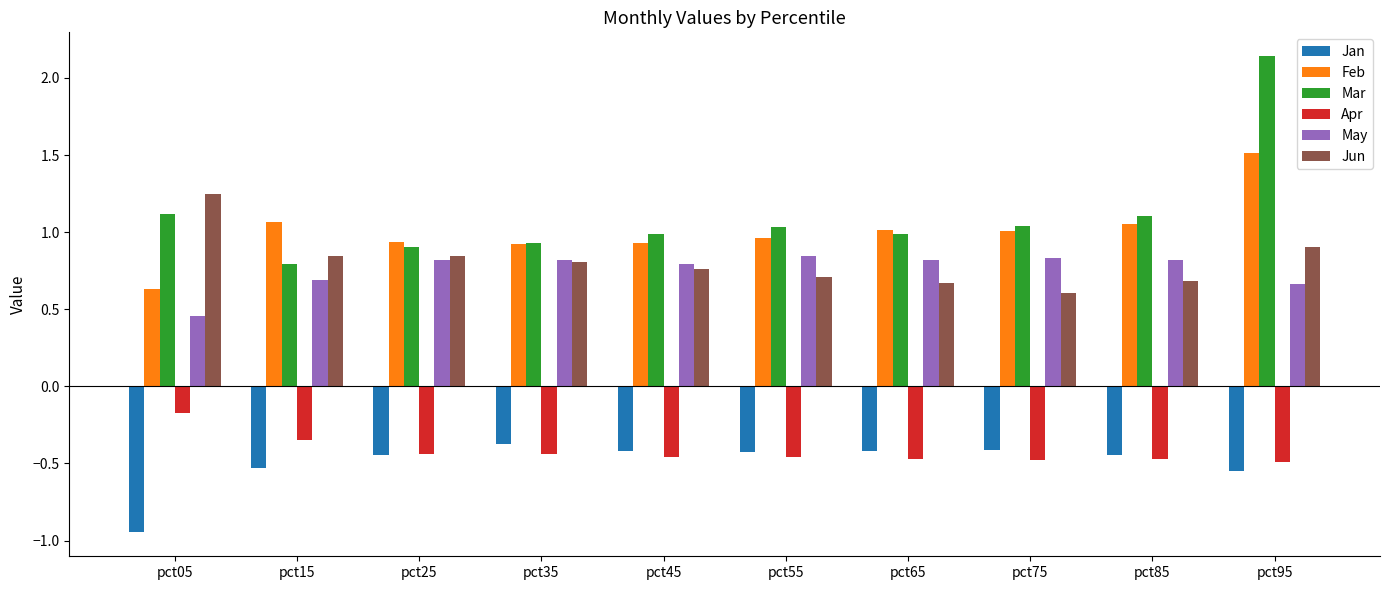

Are the bars horizontal?

No